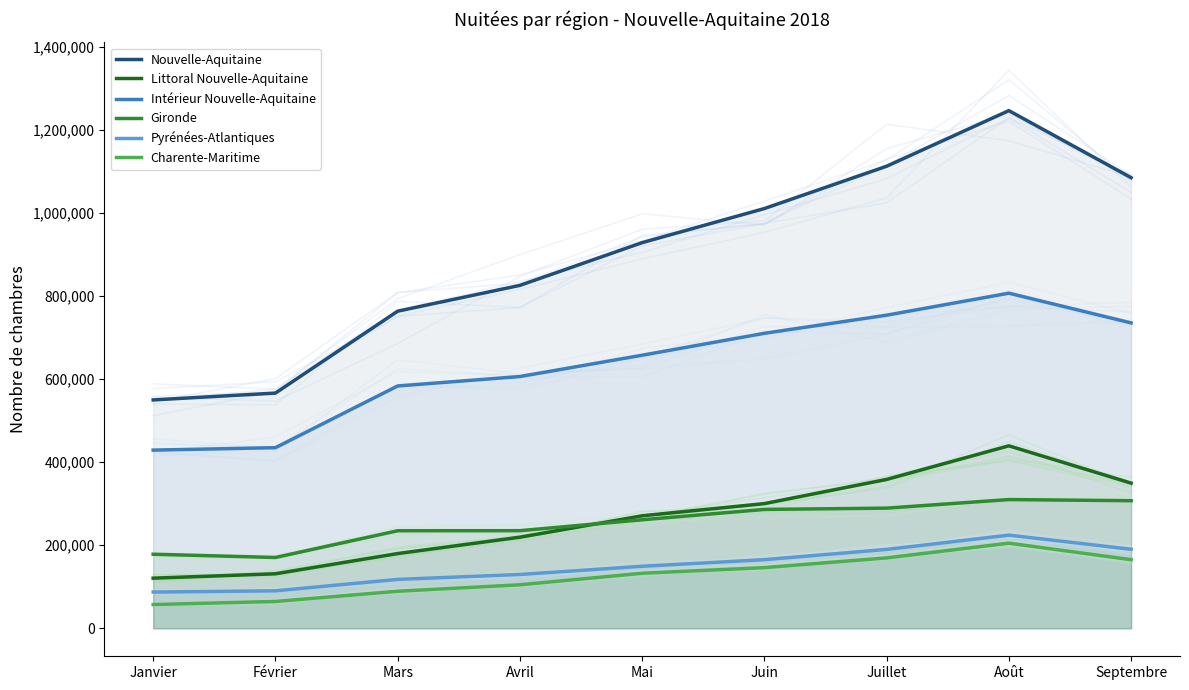

Which label corresponds to the smallest value in the chart?

Janvier